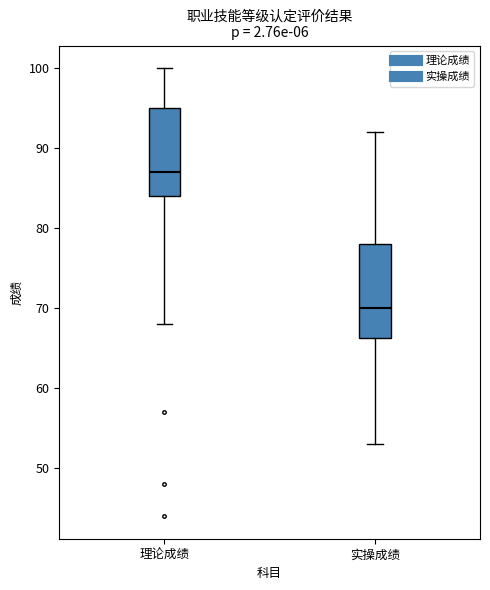

Which box's median line is the lowest?

实操成绩